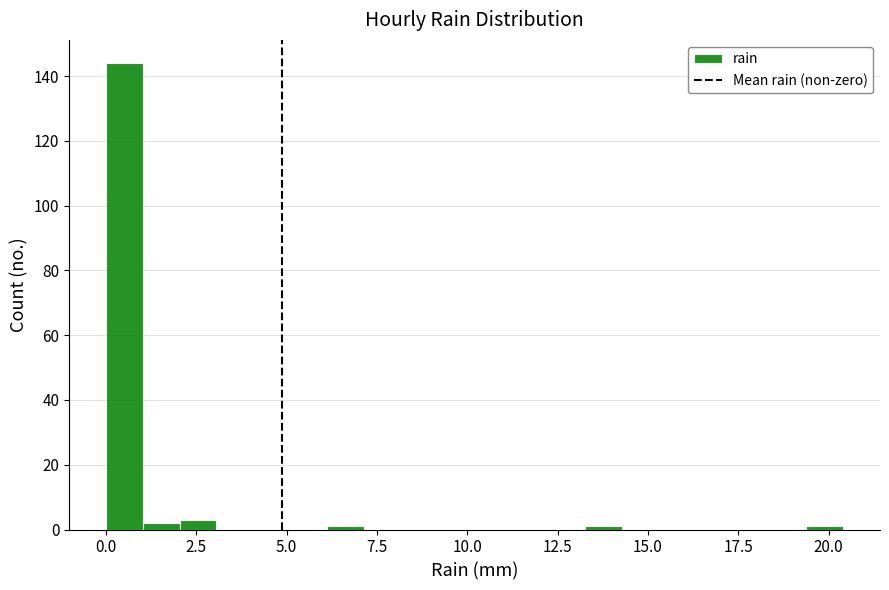

Read against the x-axis, roughly where is the centre of the tallest bar?

0.5